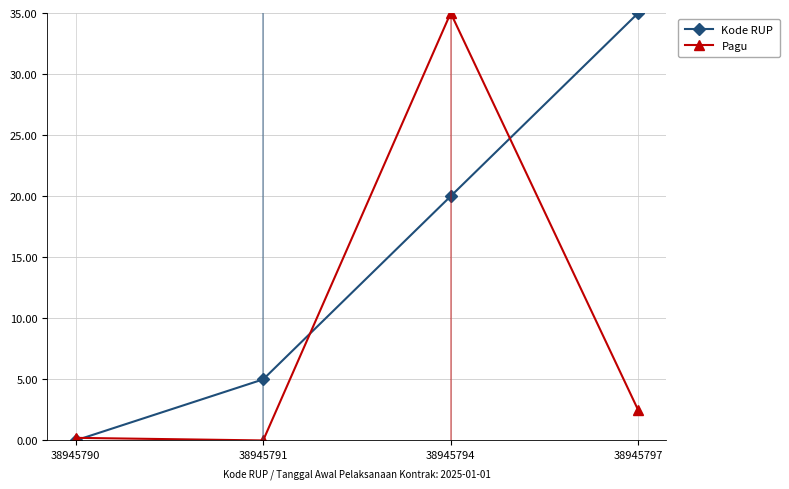

Which series changed the most between 38945790 and 38945797?

Kode RUP